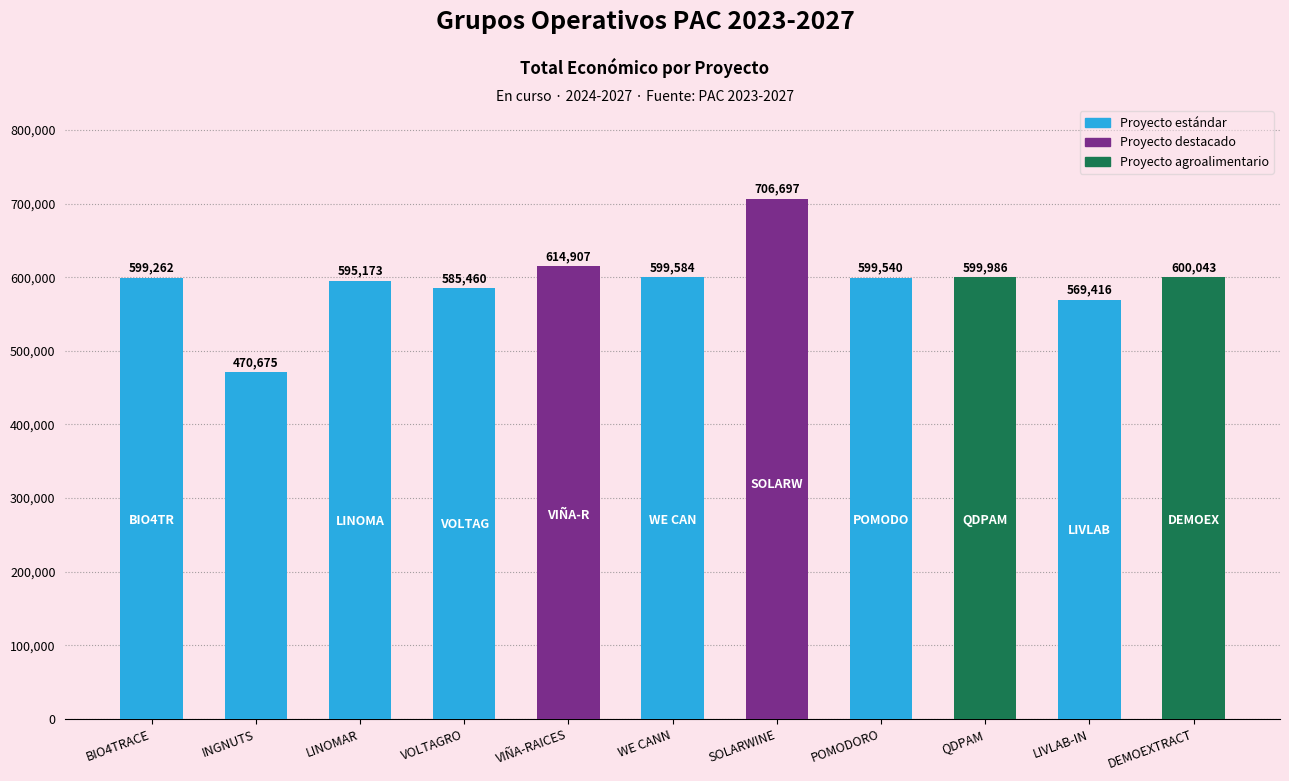

What is the maximum value shown in the chart?

706697